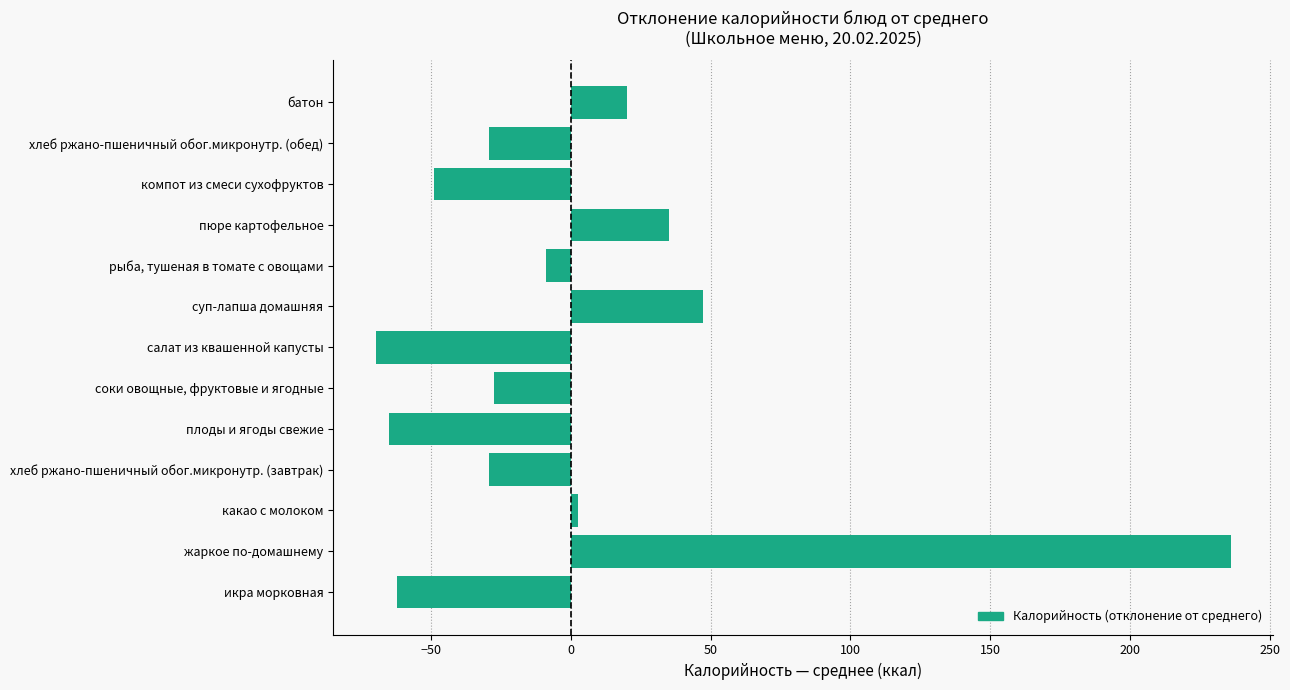

Reading bottom to top, list all the values displayed in this chart.

икра морковная=-62.2	жаркое по-домашнему=236.0	какао с молоком=2.4	хлеб ржано-пшеничный обог.микронутр. (завтрак)=-29.2	плоды и ягоды свежие=-65.2	соки овощные, фруктовые и ягодные=-27.4	салат из квашенной капусты=-69.8	суп-лапша домашняя=47.2	рыба, тушеная в томате с овощами=-8.9	пюре картофельное=34.9	компот из смеси сухофруктов=-48.9	хлеб ржано-пшеничный обог.микронутр. (обед)=-29.2	батон=20.2